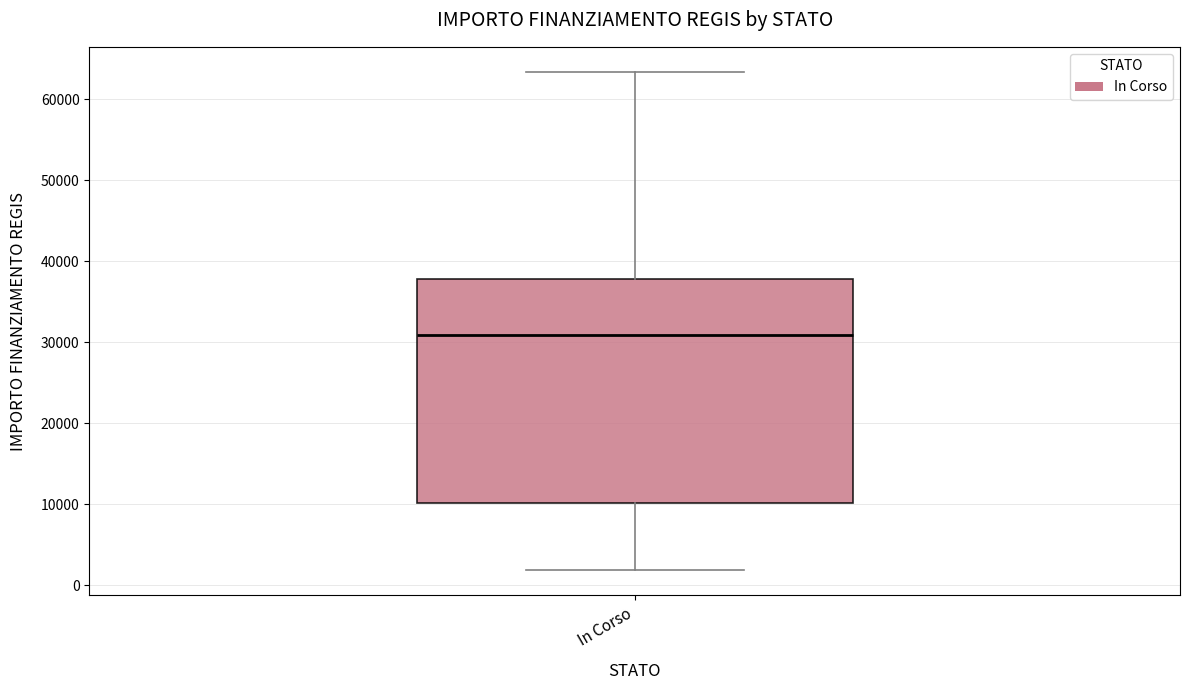

Transcribe this box plot: give where the median line is, the range the box spans, and where the two whiskers end, as read against the y-axis. The values are not printed on the chart, so give them approximately, as read against the axis.

median 31000, box 10000 to 38000, whiskers 2000 to 63000